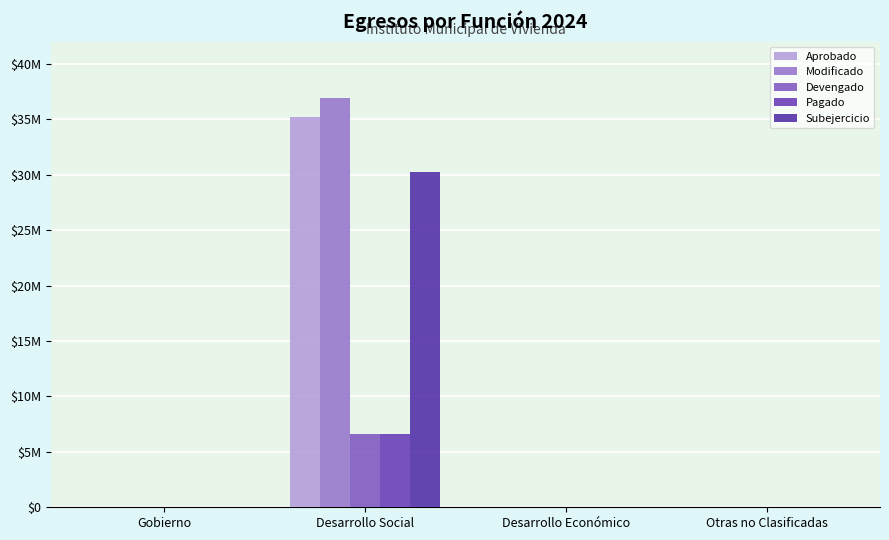

How many groups of bars are there?

4